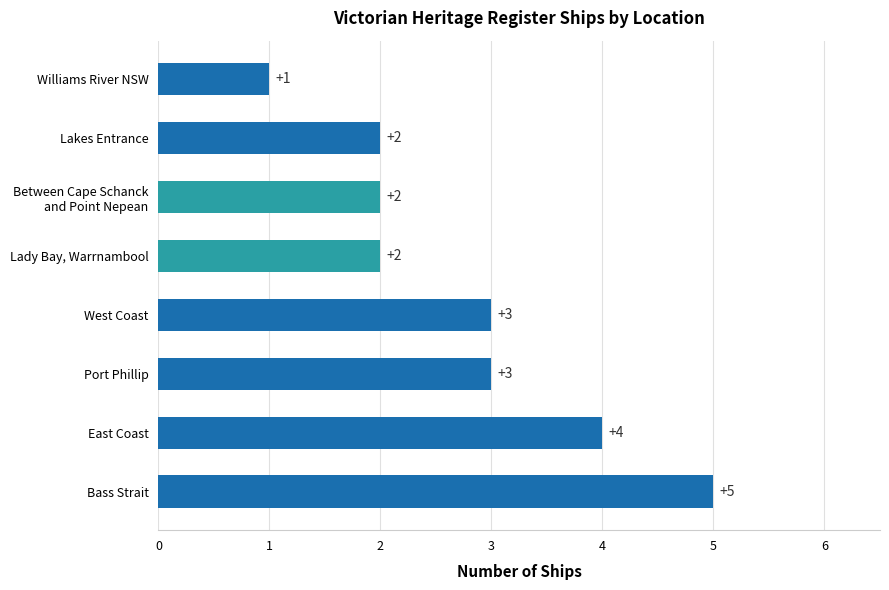

Is it true that the value at Lady Bay, Warrnambool is 1?

False